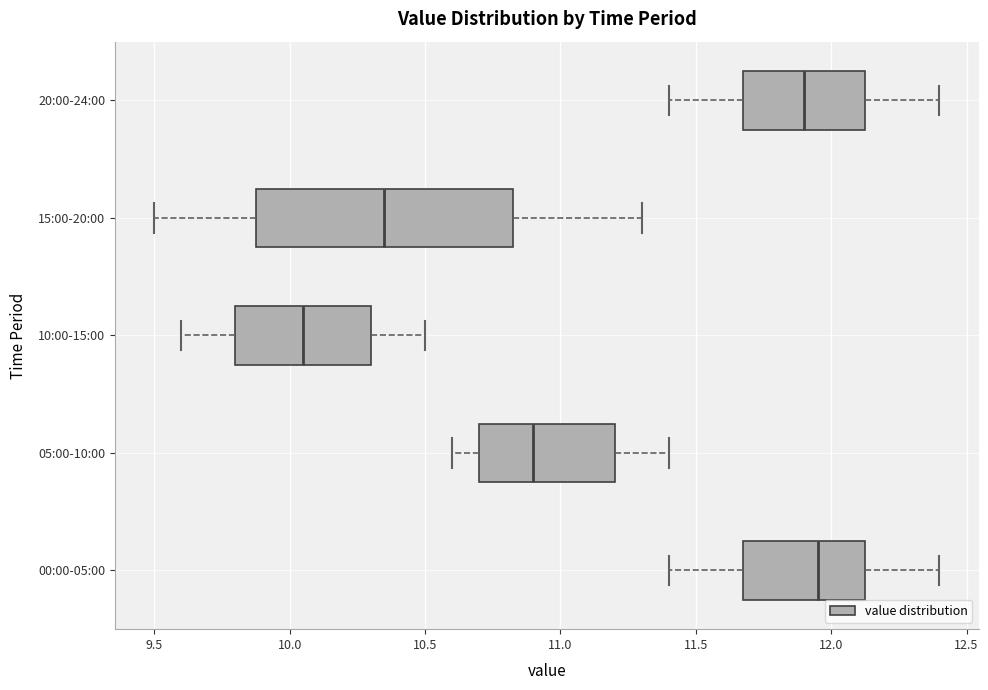

Reading bottom to top, transcribe this box plot: for each box, give where its median line is, the range the box spans, and where its two whiskers end, as read against the x-axis. The values are not printed on the chart, so give them approximately, as read against the axis.

00:00-05:00: median 11.95, box 11.70 to 12.15, whiskers 11.40 to 12.40
05:00-10:00: median 10.90, box 10.70 to 11.20, whiskers 10.60 to 11.40
10:00-15:00: median 10.05, box 9.80 to 10.30, whiskers 9.60 to 10.50
15:00-20:00: median 10.35, box 9.90 to 10.85, whiskers 9.50 to 11.30
20:00-24:00: median 11.90, box 11.70 to 12.15, whiskers 11.40 to 12.40